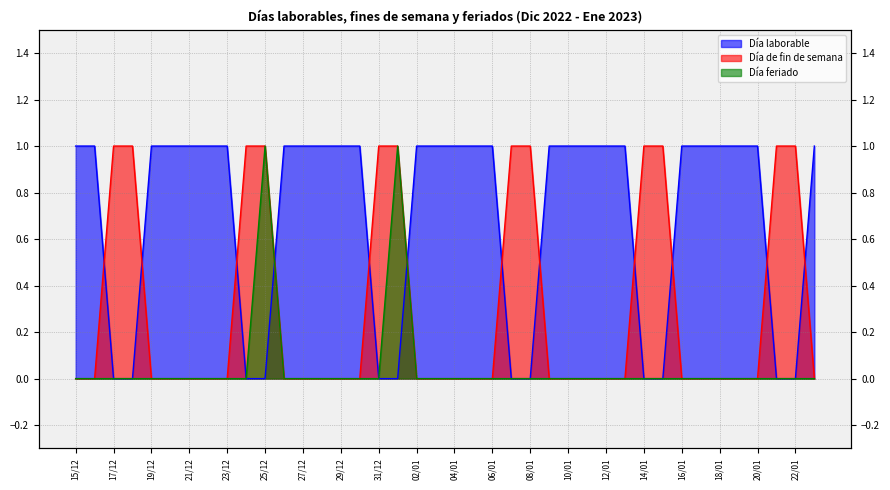

Where is the first local maximum for Día feriado?

25/12